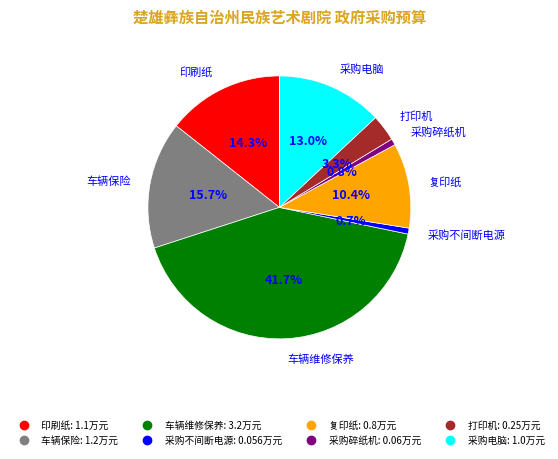

How many segments does this pie chart have?

8